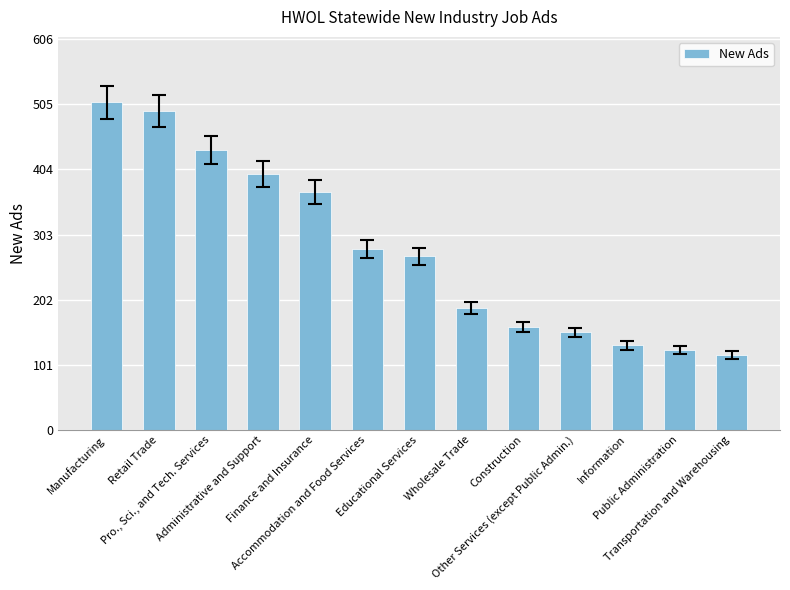

Which has a higher value, Retail Trade or Construction?

Retail Trade